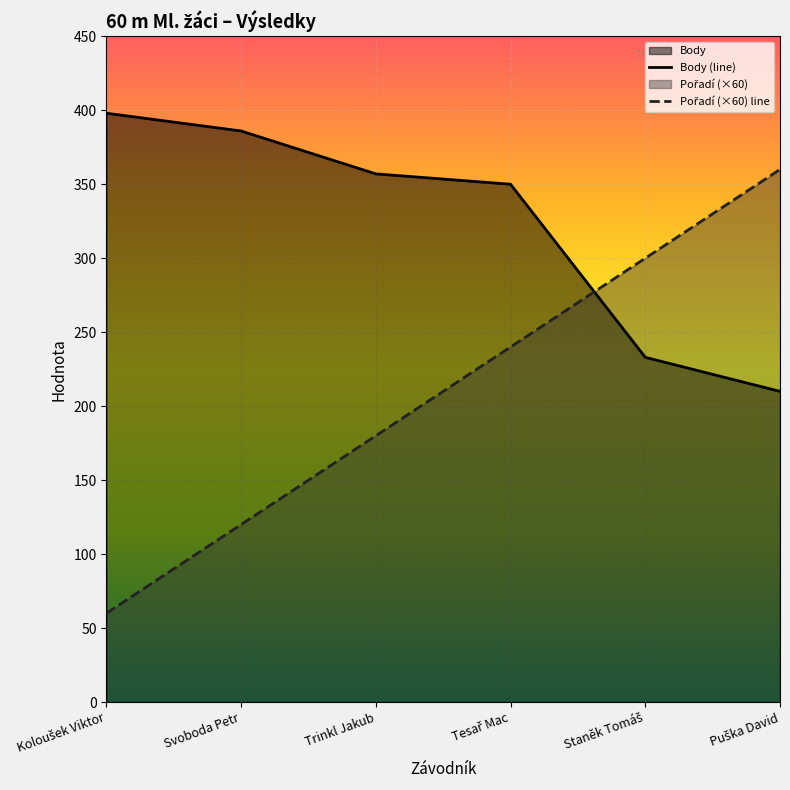

The value of Body (line) at Svoboda Petr is 149. True or false?

False